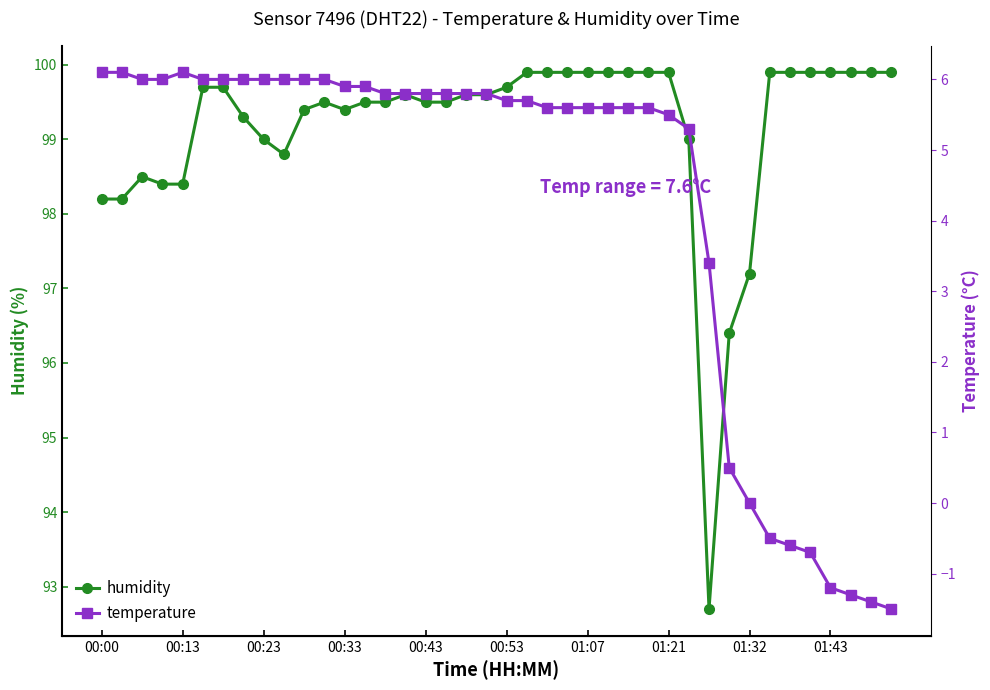

Is it true that humidity equals 62.1 at 00:53?

False